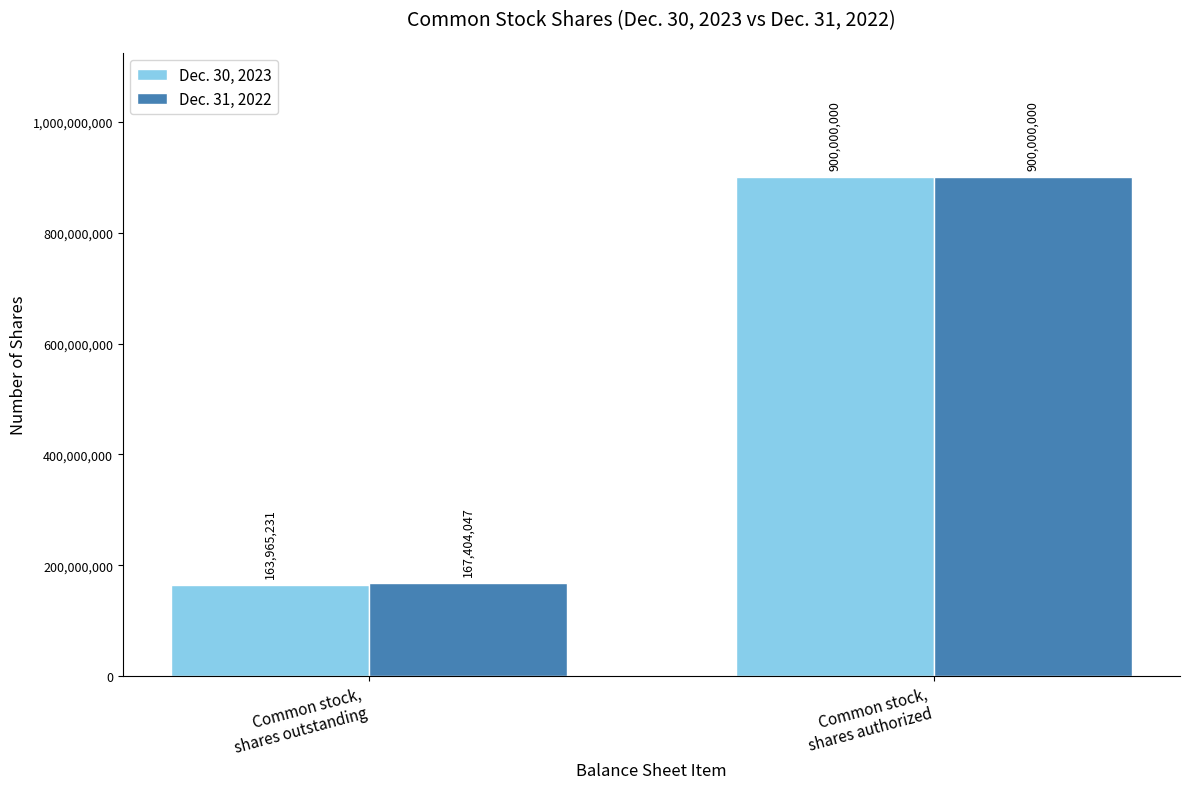

How many bars are there in total?

4